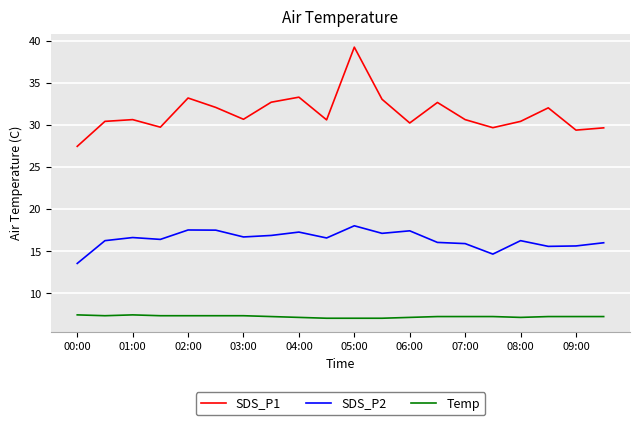

List the series in order of their peak value, lowest first.

Temp, SDS_P2, SDS_P1